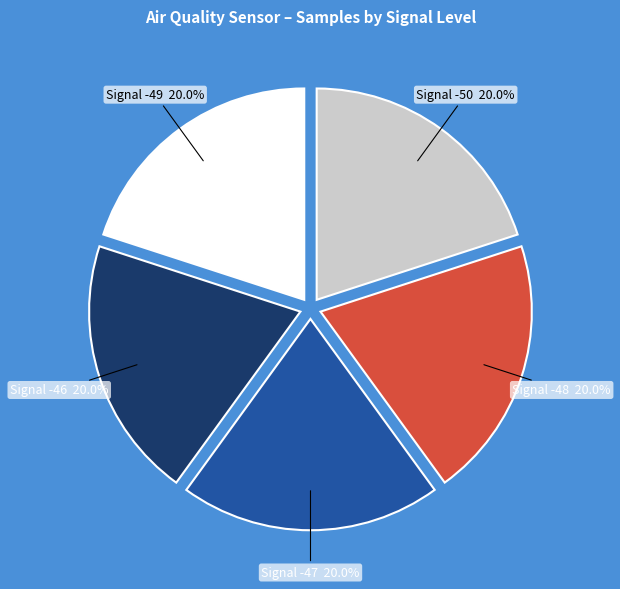

Is there any slice that represents more than half of the pie?

No